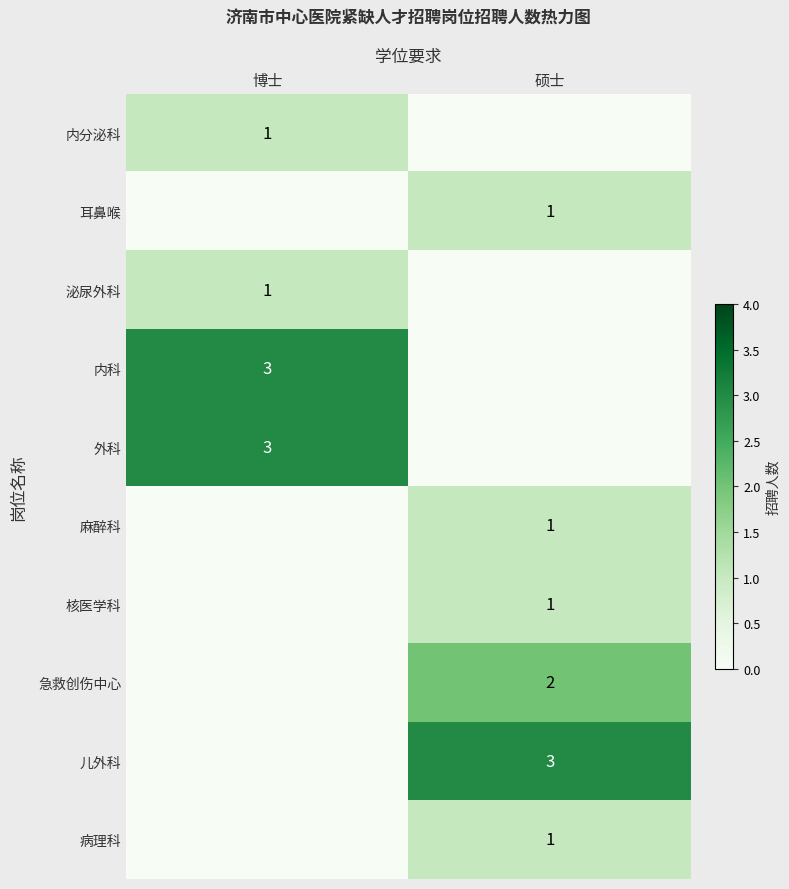

The value of 核医学科 at 硕士 is 1. True or false?

True